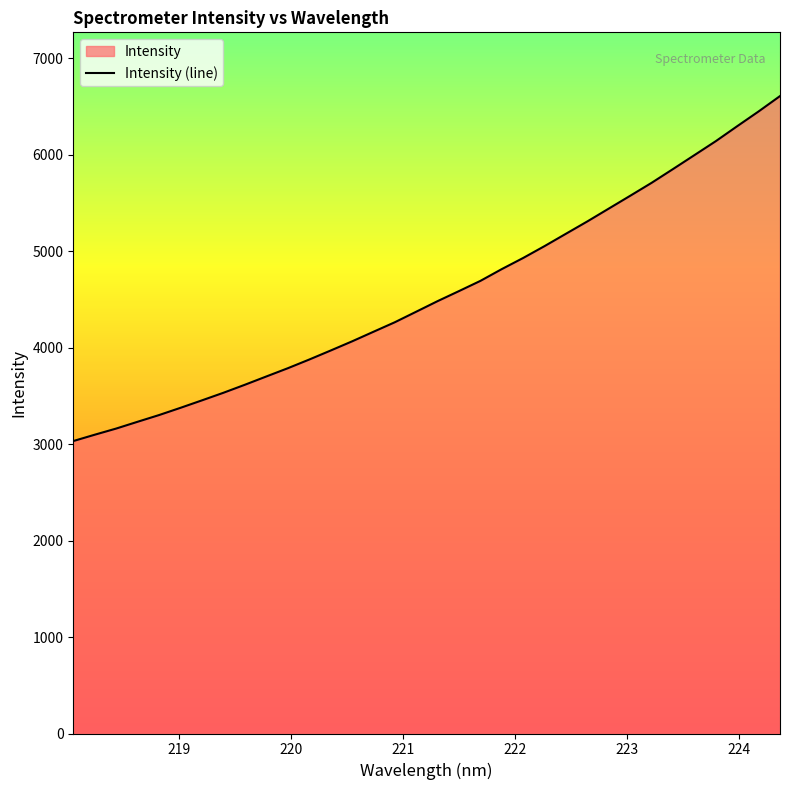

What is the greatest value displayed?

6605.6